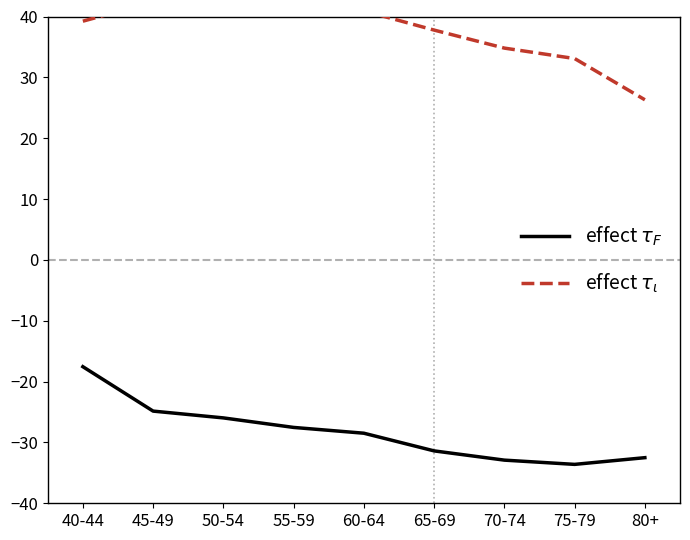

Does the chart display data point markers on the line(s)?

No